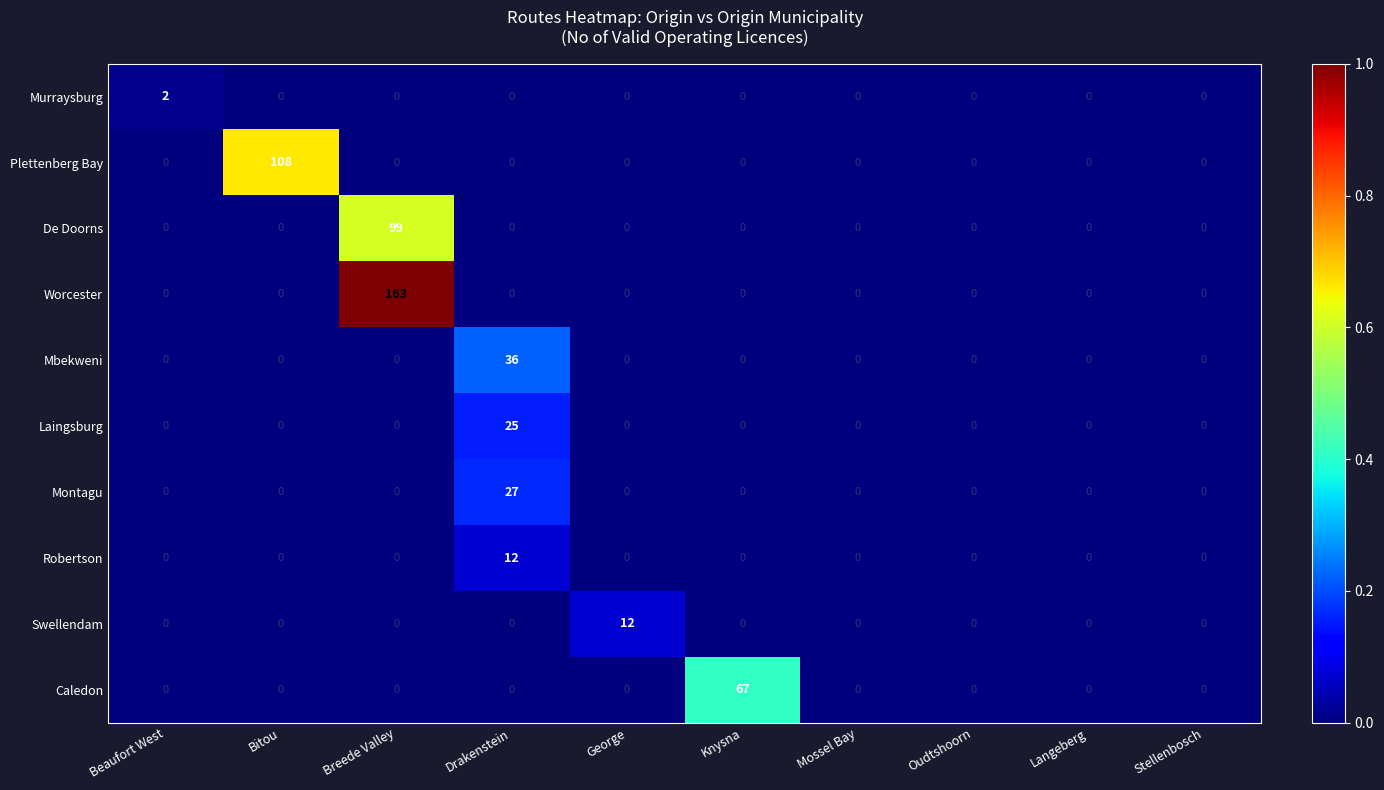

Which series has the widest spread of values?

Worcester